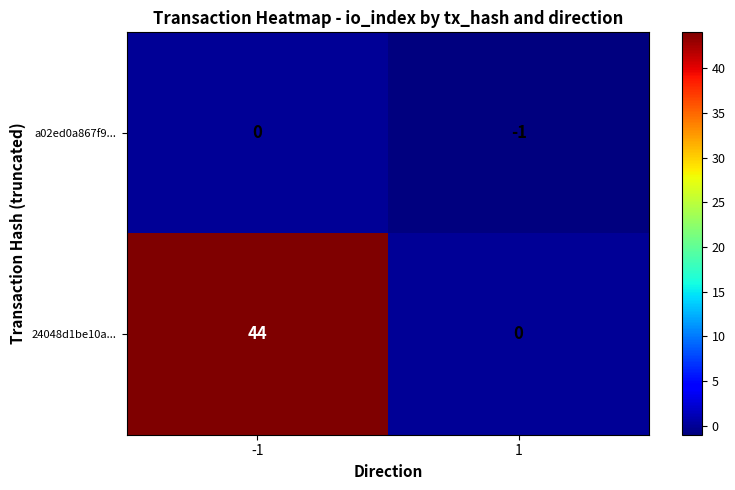

What is the sum of the 24048d1be10a... values at 1 and -1?

44